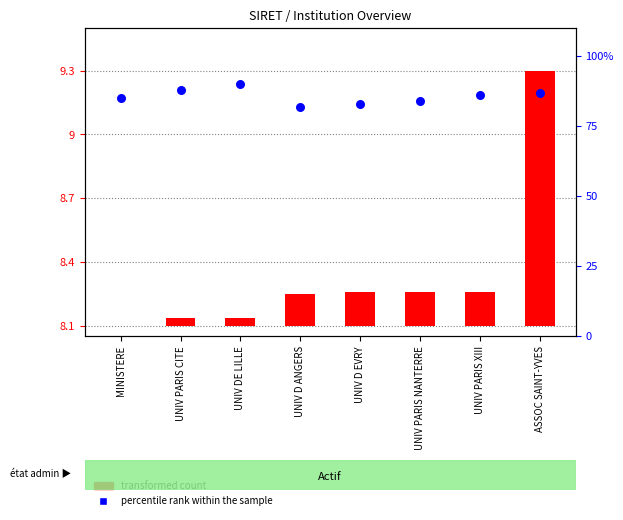

What are all the series names shown in the legend?

transformed count, percentile rank within the sample